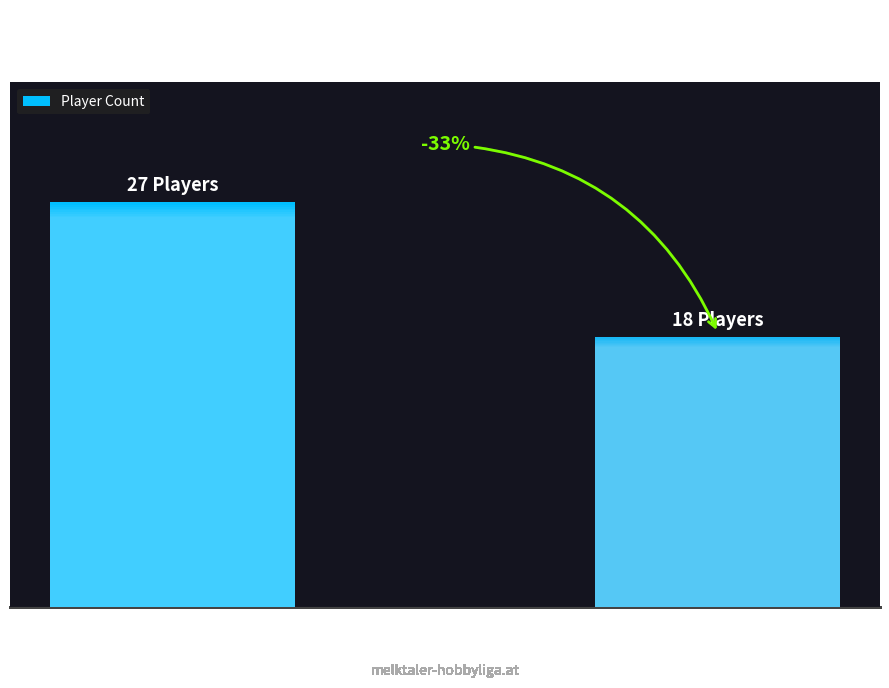

Rank the categories by value from highest to lowest.

SU St. Georgen/Leys, SU St. Anton